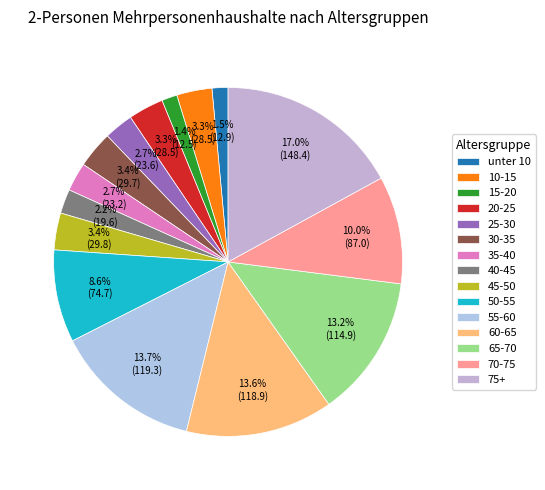

What is the ratio of the value at 65-70 to the value at 70-75?

1.3